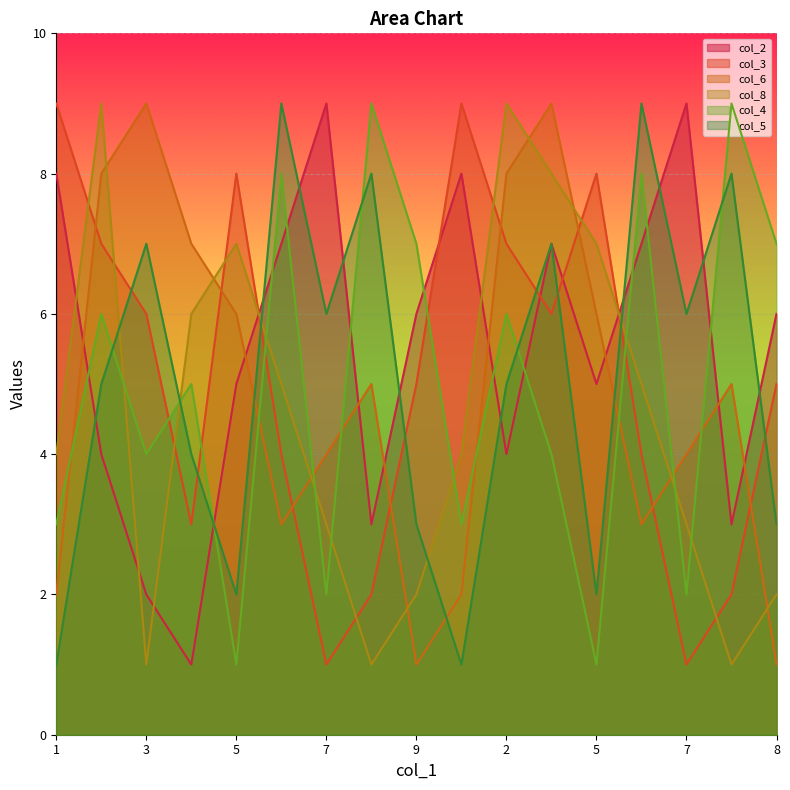

Which category has the lowest value across all series?

4